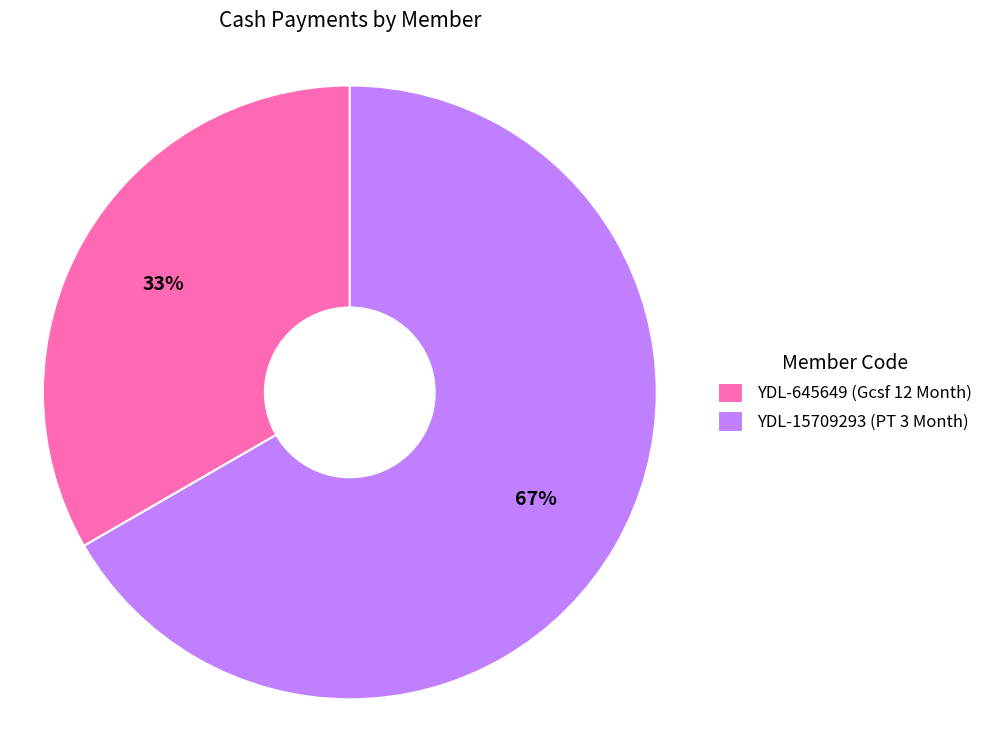

To the nearest percent, what portion does YDL-15709293 represent?

67%